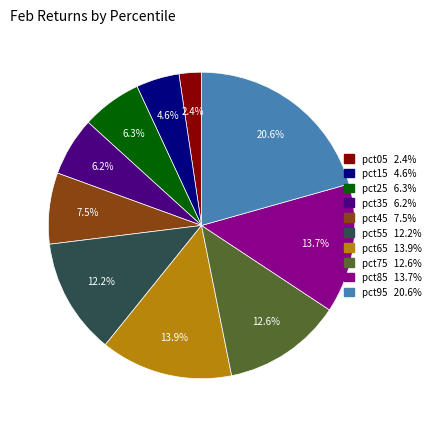

To the nearest percent, what is the difference between the largest and smallest slice percentages?

18%